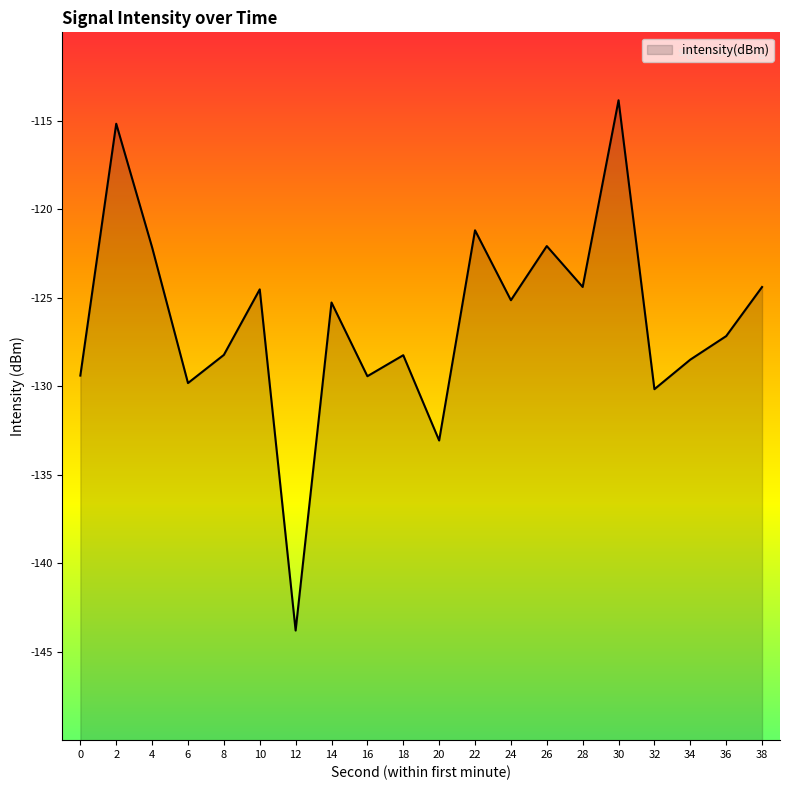

What is the difference between the maximum and minimum values?

30.0